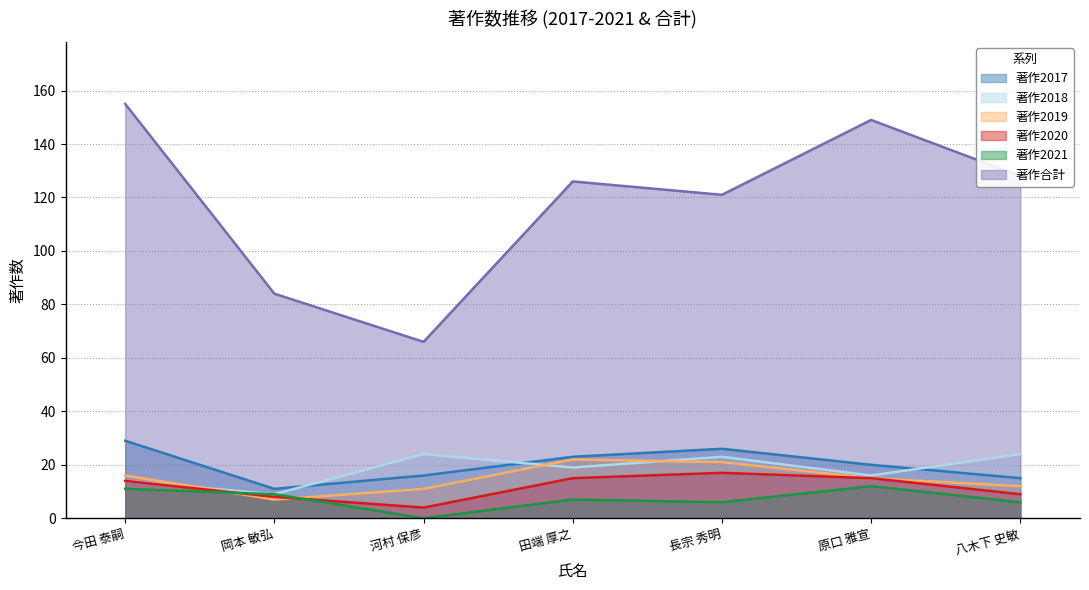

What is the label of the 4th point from the left?

田端 厚之